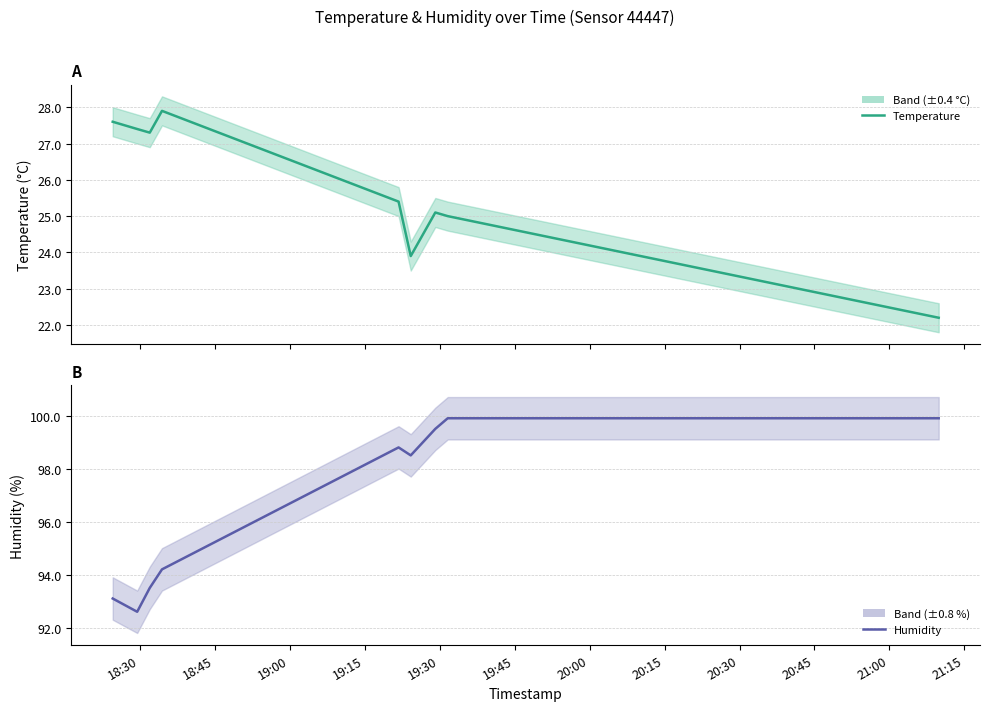

True or false: humidity has a value of 150.4 at 19:30.

False